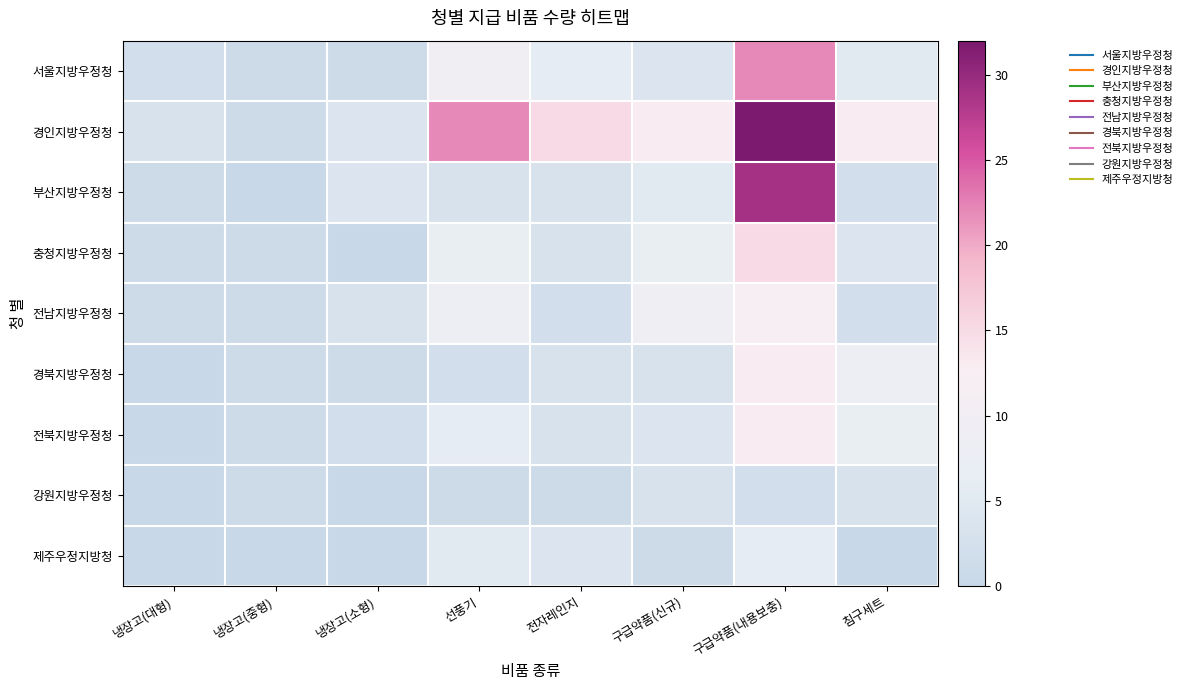

What is the total value across all series at 침구세트?

44